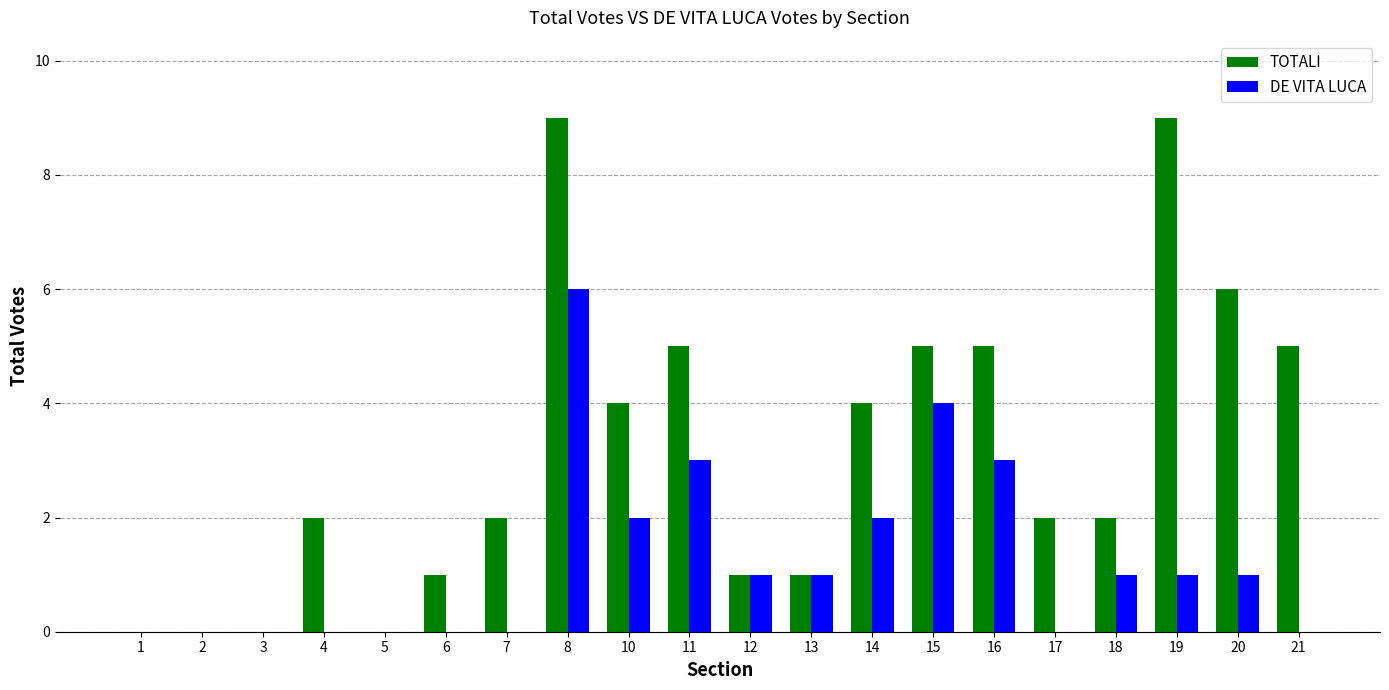

What value does the TOTALI series have at 11?

5